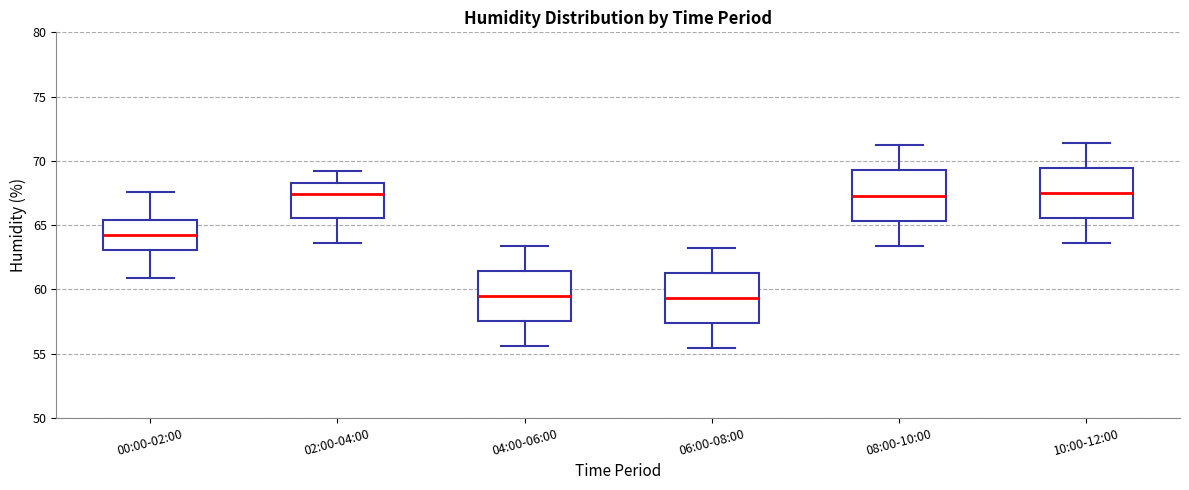

Reading left to right, transcribe this box plot: for each box, give where its median line is, the range the box spans, and where its two whiskers end, as read against the y-axis. The values are not printed on the chart, so give them approximately, as read against the axis.

00:00-02:00: median 64.0, box 63.0 to 65.5, whiskers 61.0 to 67.5
02:00-04:00: median 67.5, box 65.5 to 68.5, whiskers 63.5 to 69.0
04:00-06:00: median 59.5, box 57.5 to 61.5, whiskers 55.5 to 63.5
06:00-08:00: median 59.5, box 57.5 to 61.5, whiskers 55.5 to 63.0
08:00-10:00: median 67.5, box 65.5 to 69.5, whiskers 63.5 to 71.0
10:00-12:00: median 67.5, box 65.5 to 69.5, whiskers 63.5 to 71.5